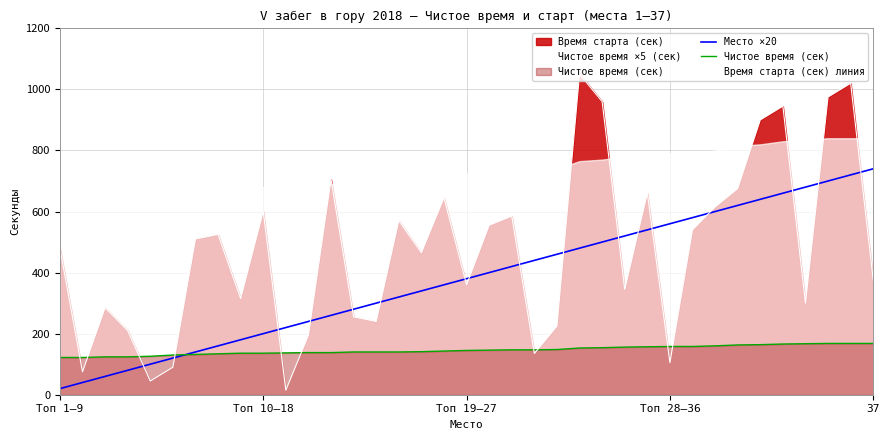

What position from the left is 28?

29